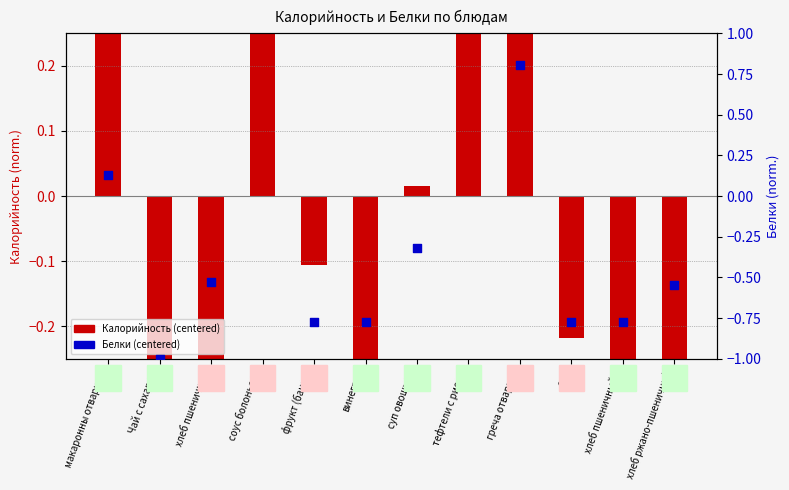

What is the total value across all series at сок?

-1.0